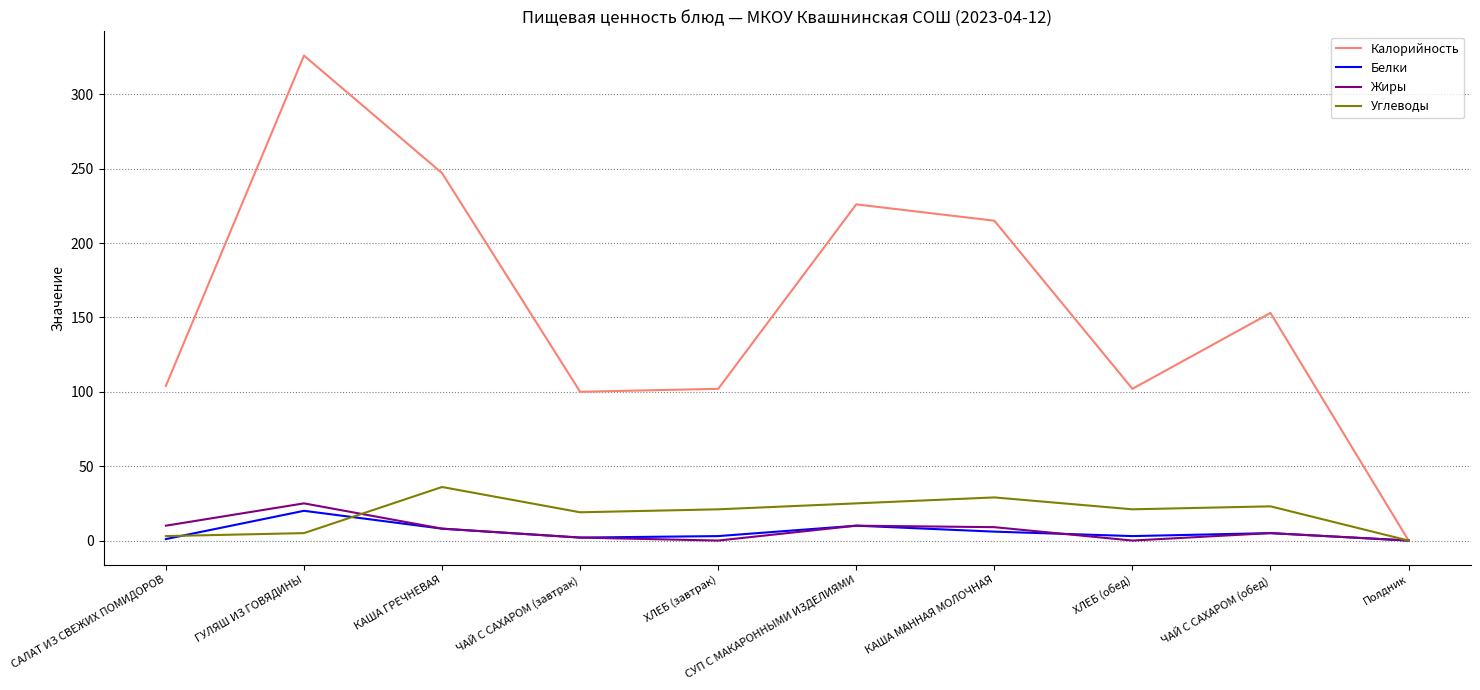

What is the difference between the highest and lowest values at ГУЛЯШ ИЗ ГОВЯДИНЫ?

321